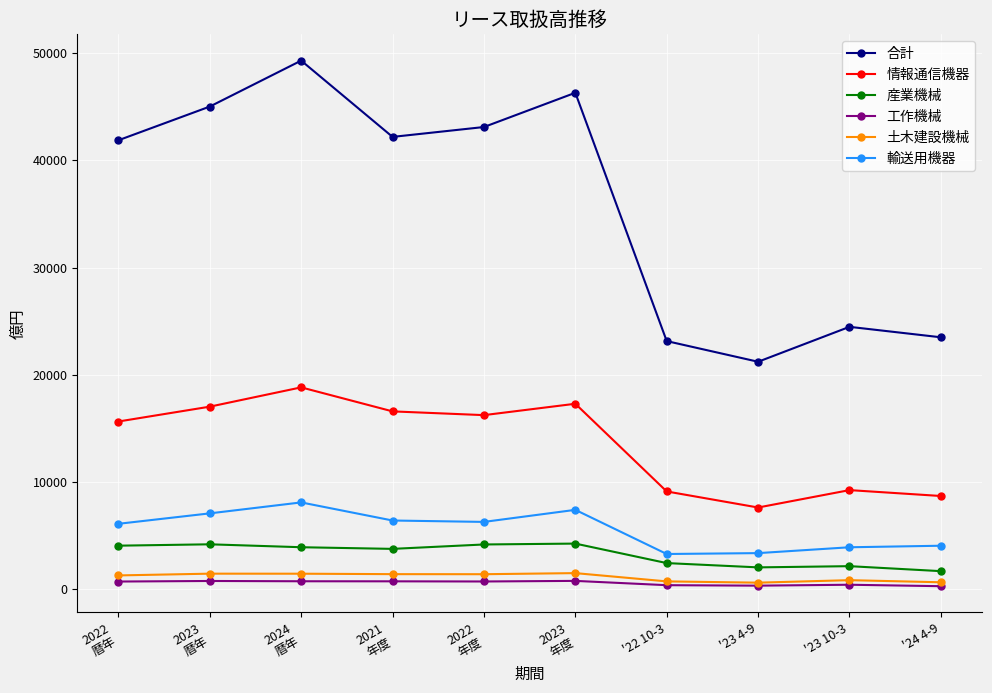

What is the difference between the maximum and minimum values in the 情報通信機器 series?

11198